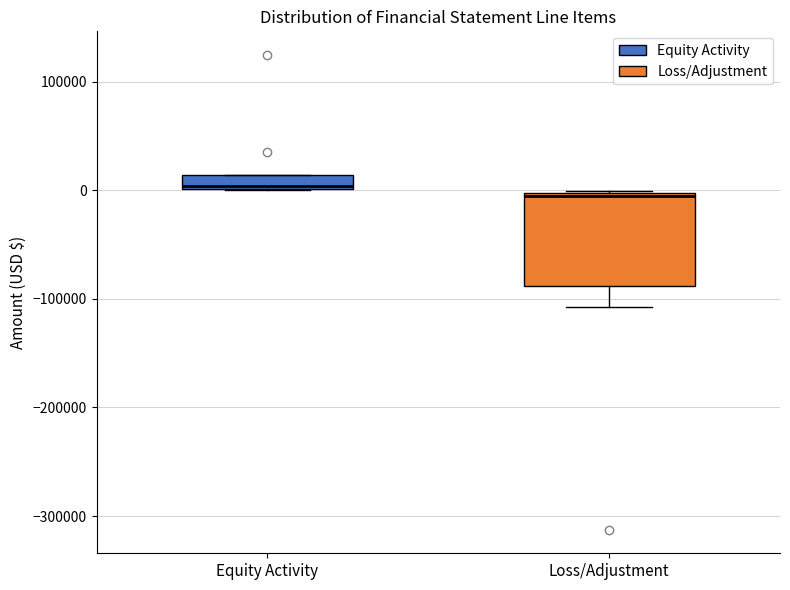

Where is the upper edge of the box for Equity Activity on the y-axis? The values are not printed on the chart, so give them approximately, as read against the axis.

10000